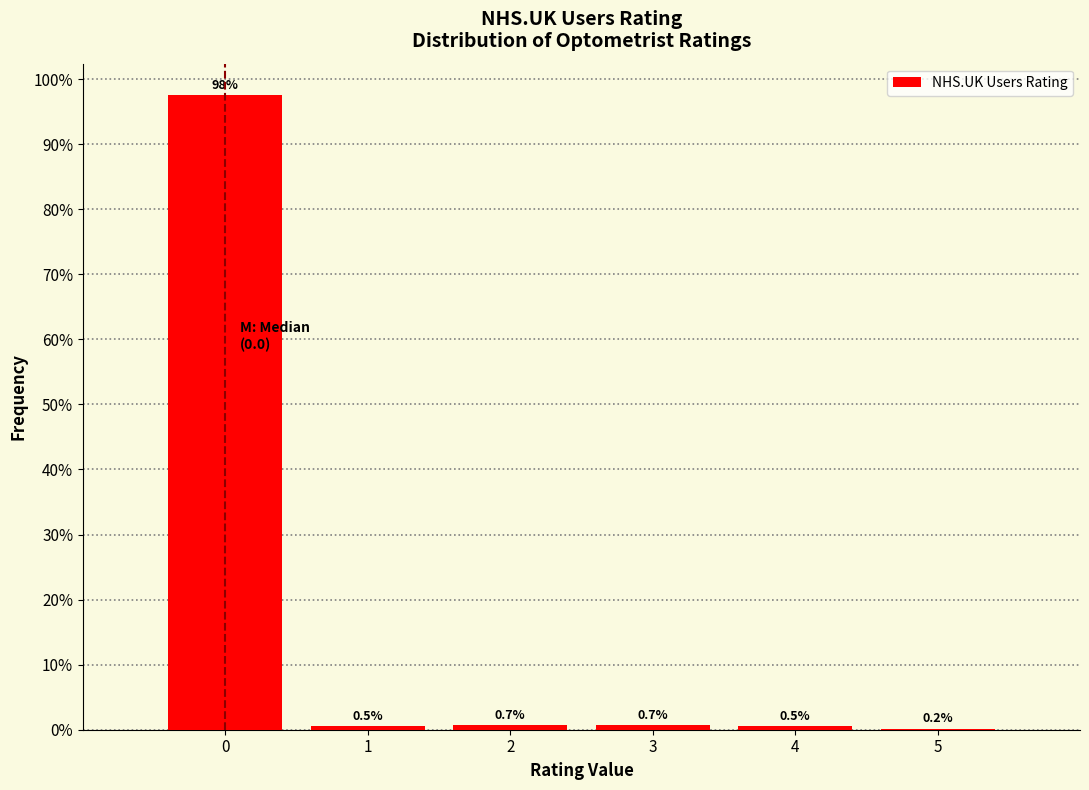

Reading right to left, extract all data points from this chart.

5=0.2	4=0.5	3=0.7	2=0.7	1=0.5	0=97.5